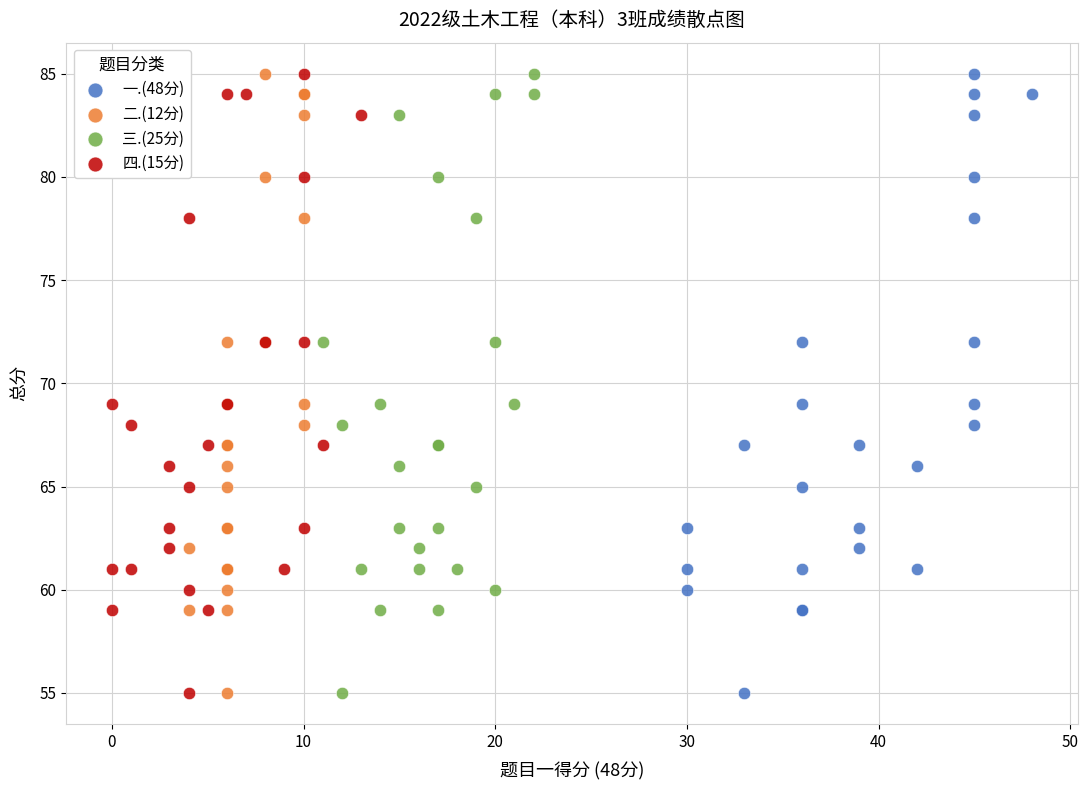

What are all the series names shown in the legend?

一.(48分), 二.(12分), 三.(25分), 四.(15分)